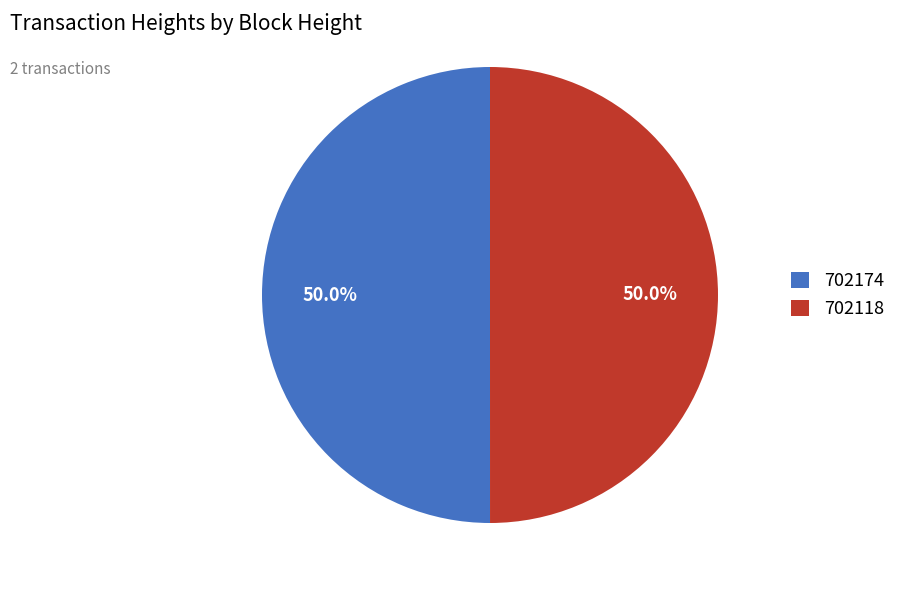

Is it true that 702118 is 50% of the pie?

True